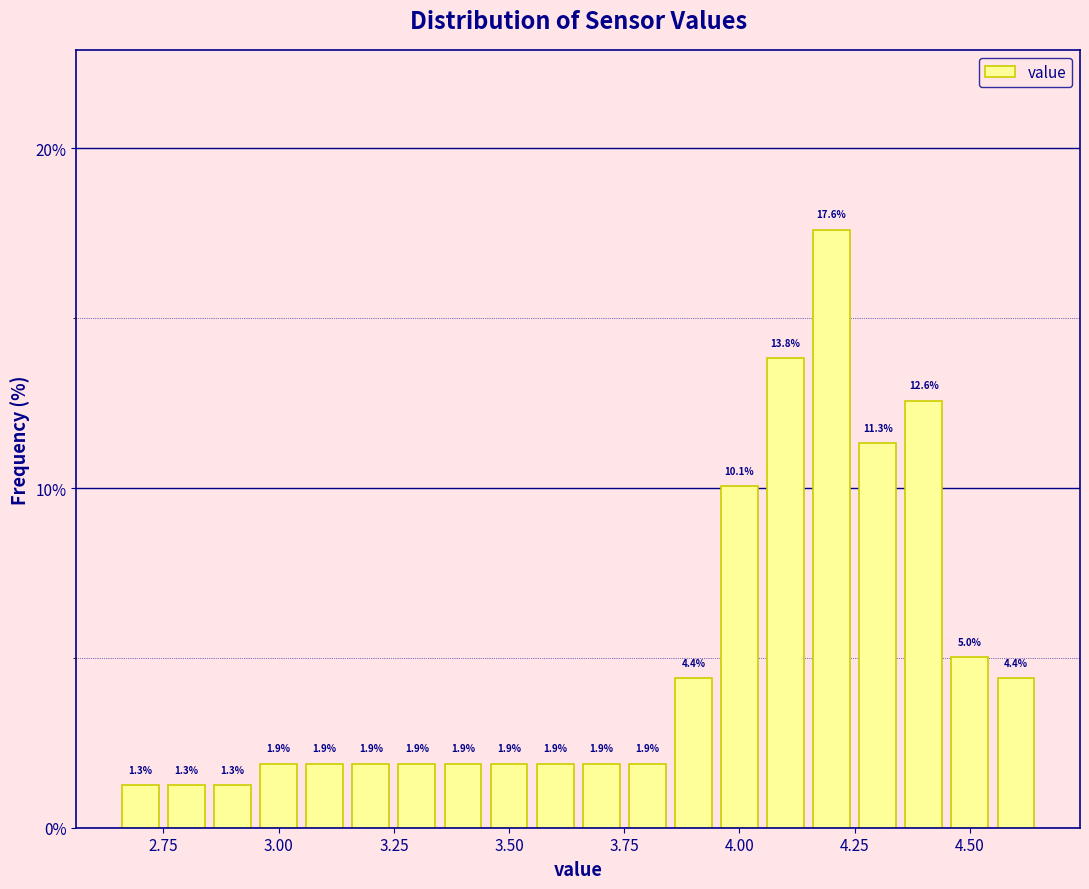

Around what value on the x-axis is the tallest bar? Give the approximate position of its centre, as read against the axis.

4.20